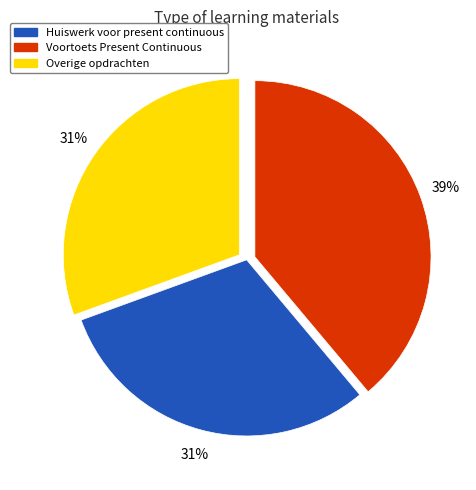

Is there any slice that represents more than half of the pie?

No